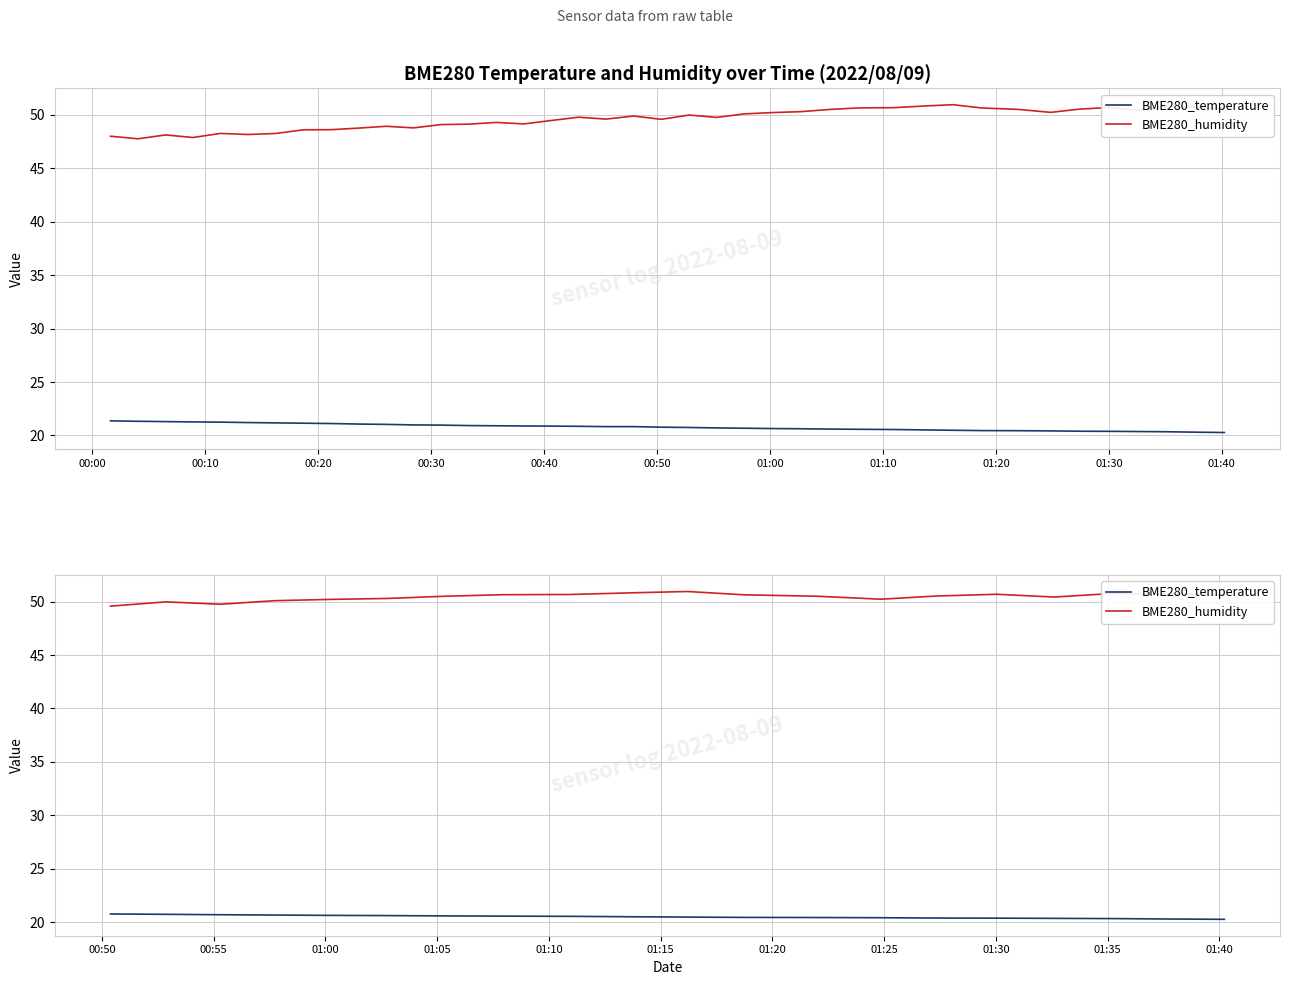

Which series has the largest total across all categories?

BME280_humidity